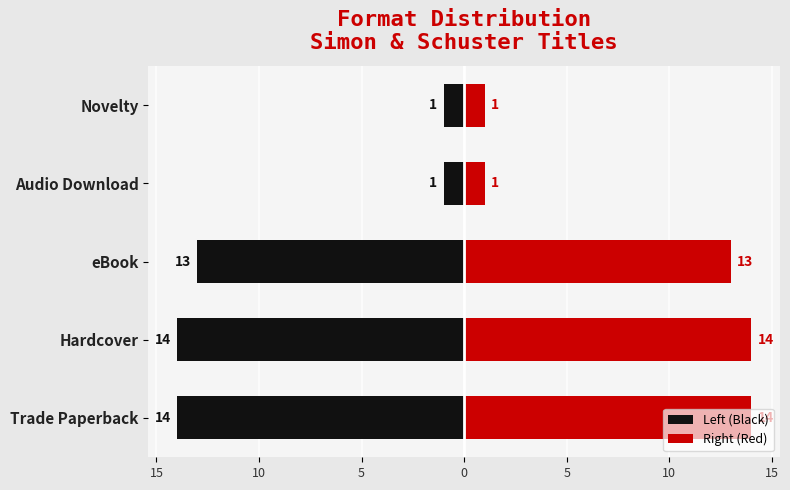

Reading right to left, what are all the values shown in this chart?

Left (Black): -1	-1	-13	-14	-14
Right (Red): 1	1	13	14	14